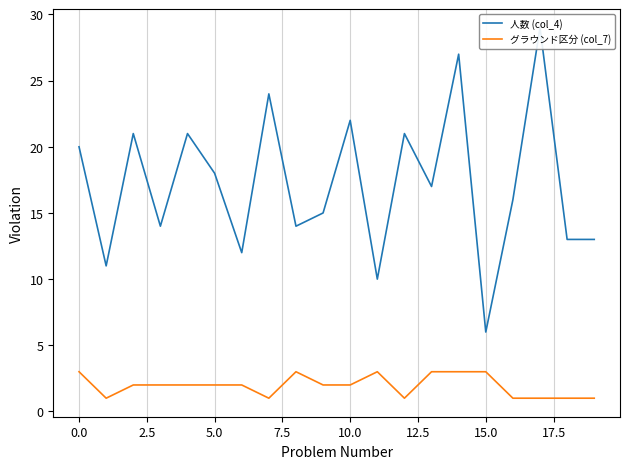

At how many categories does at least one series exceed 21?

4